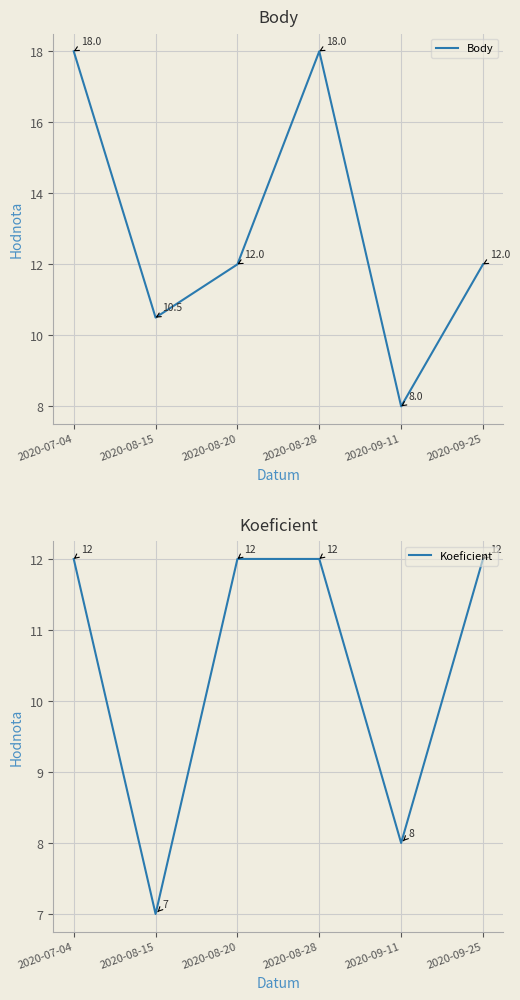

Which series has the largest total across all categories?

Body